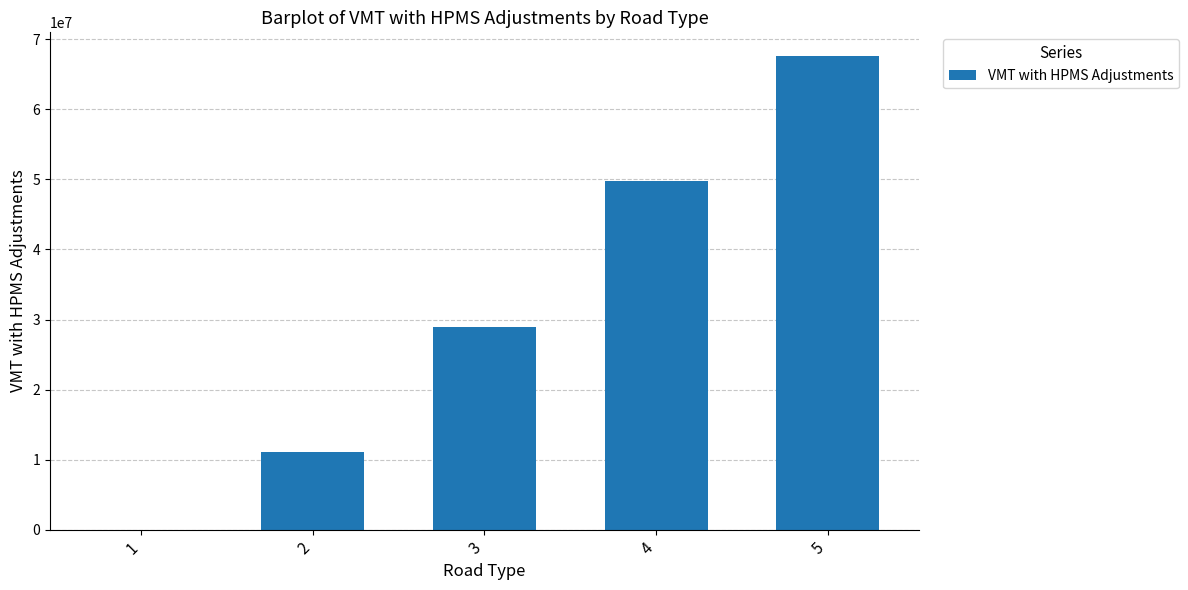

At which category does the chart reach its peak across all series?

5